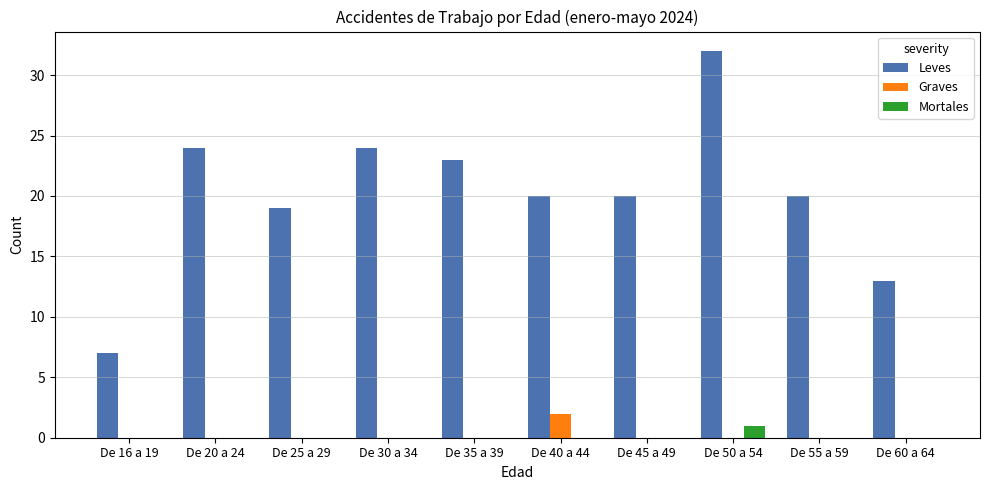

The Mortales series shows 0 at De 40 a 44. True or false?

True